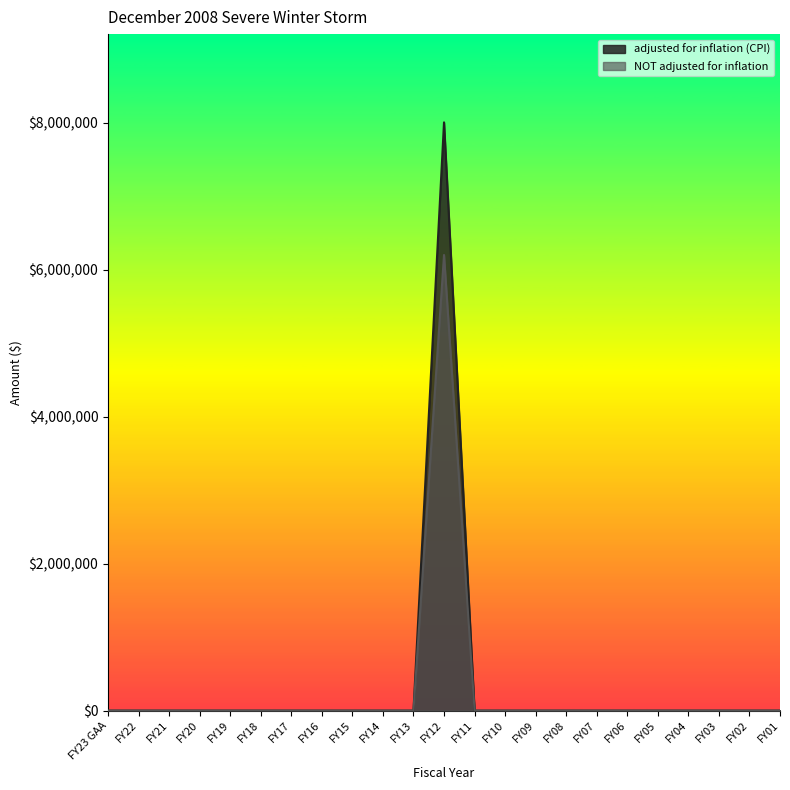

How many distinct data groups are displayed?

2